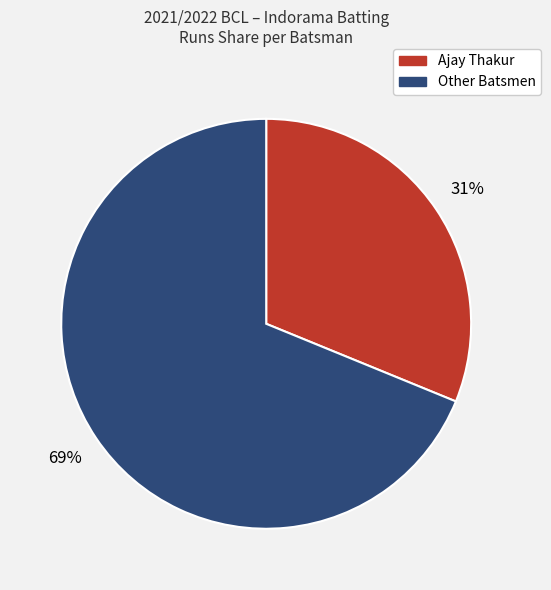

Is there any slice that represents more than half of the pie?

Yes